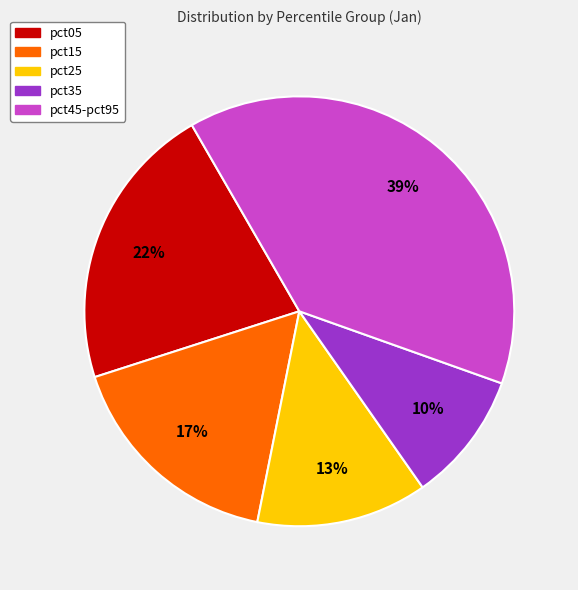

To the nearest percent, what is the difference between the largest and smallest slice percentages?

29%